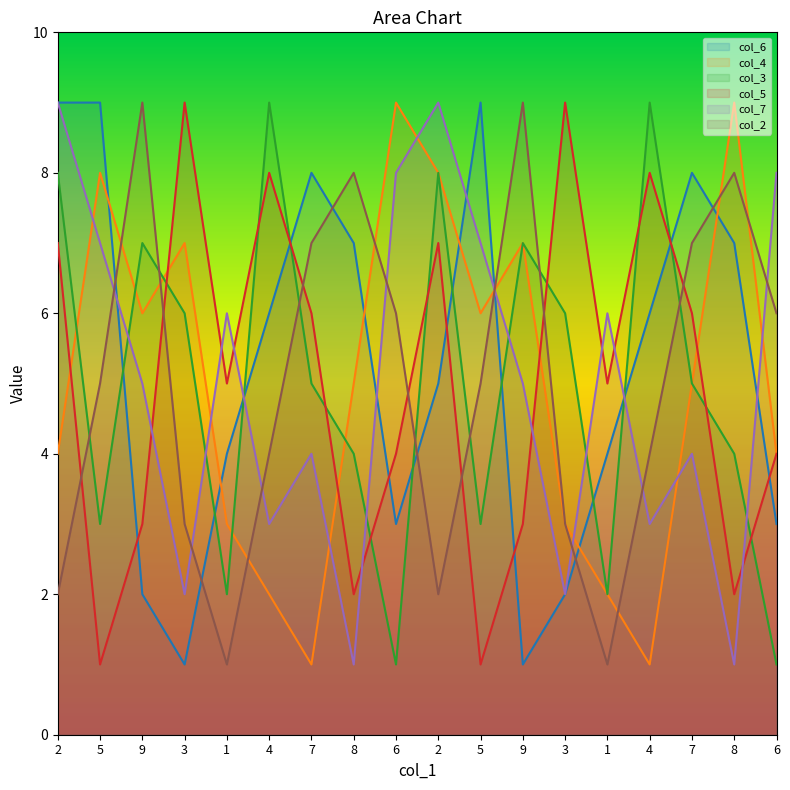

At which label is col_2 closest to 5?

5